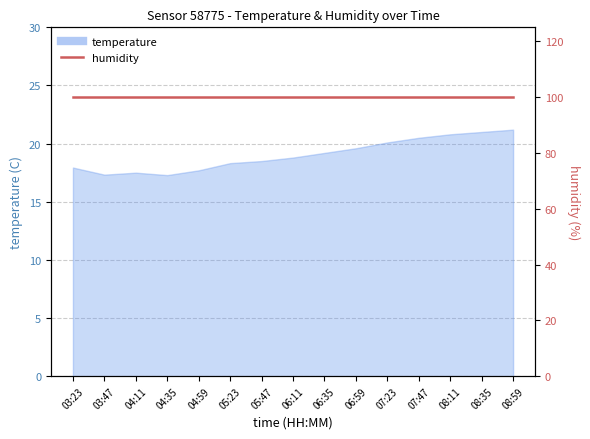

What is the change in value from 06:35 to 08:35?

+1.8